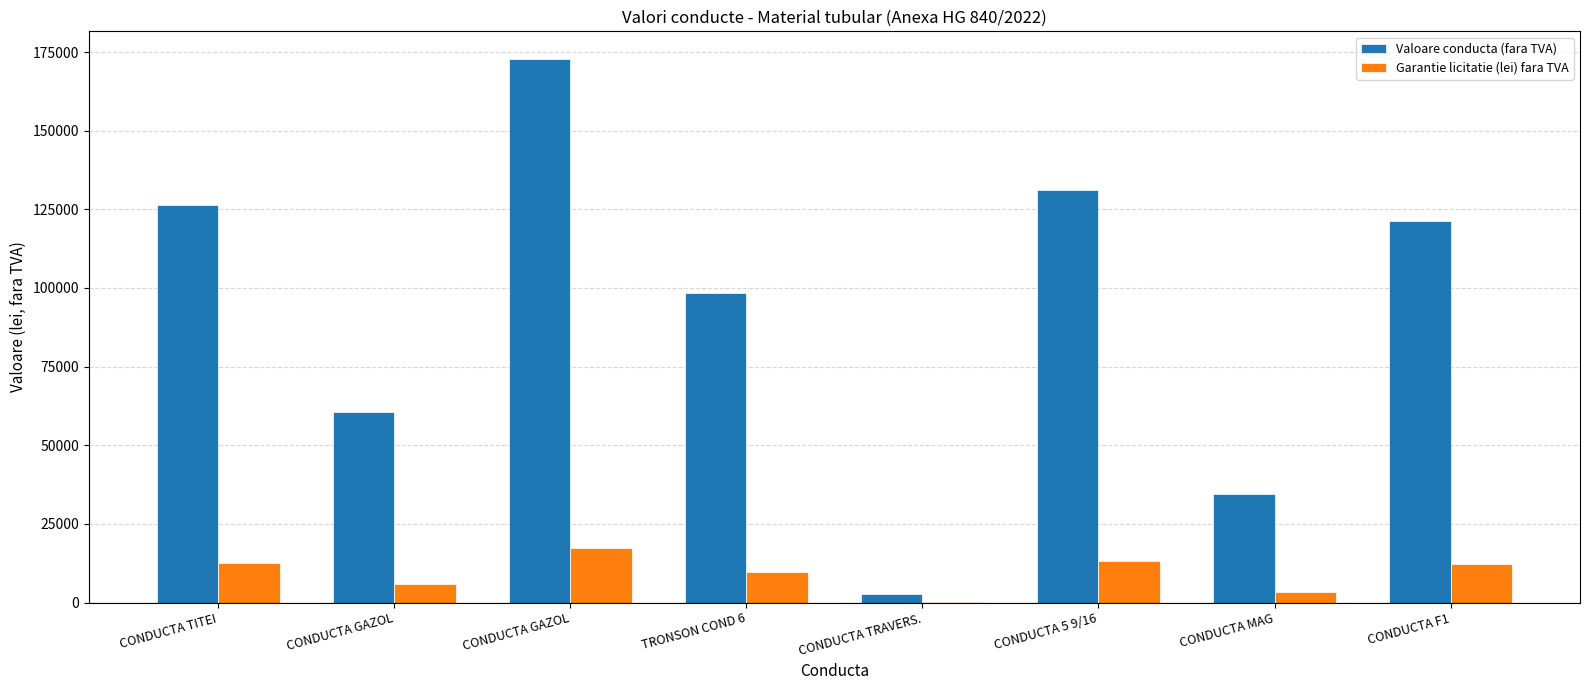

Which series has the largest total across all categories?

Valoare conducta (fara TVA)